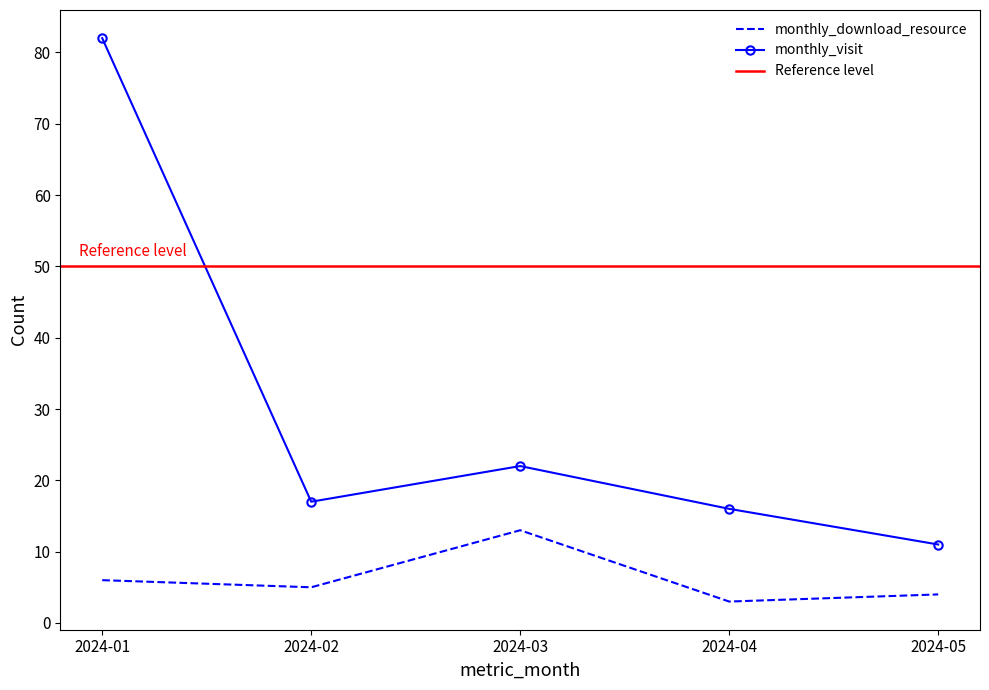

Is the value of monthly_download_resource at 2024-01 greater than the value of monthly_visit at 2024-03?

No